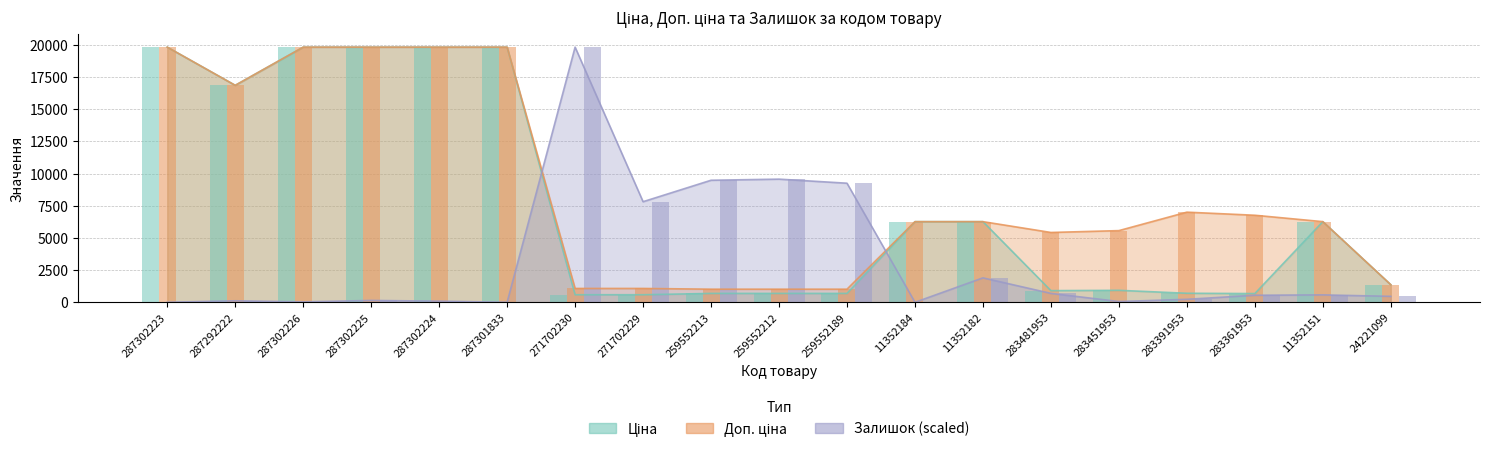

At how many categories does at least one series exceed 3164?

18